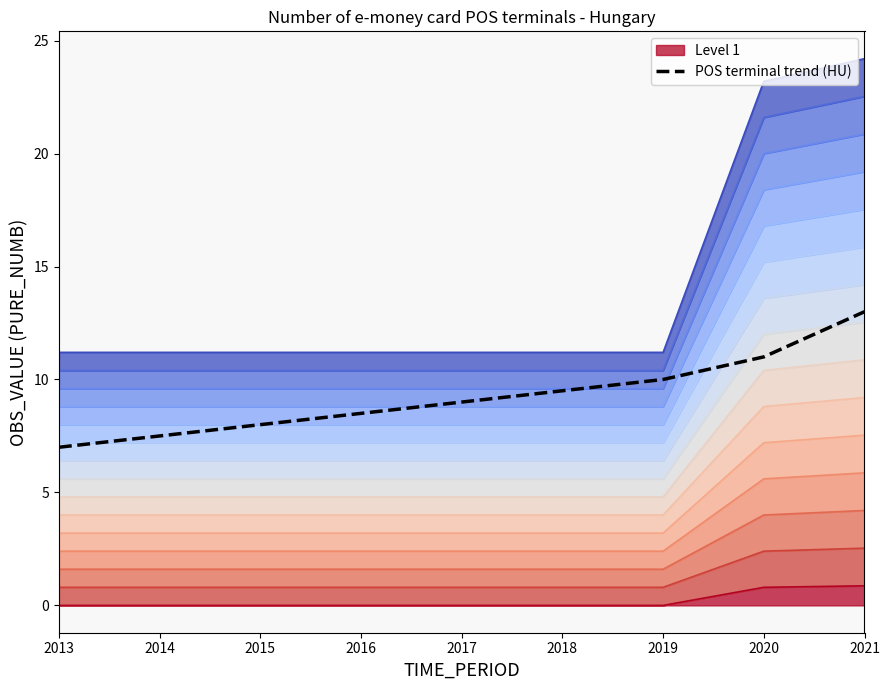

Which label corresponds to the smallest value in the chart?

2013